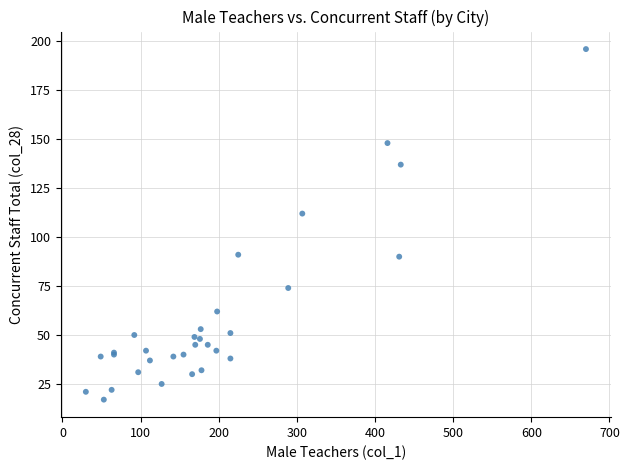

What Y value in the scatter plot is closest to 106?

112